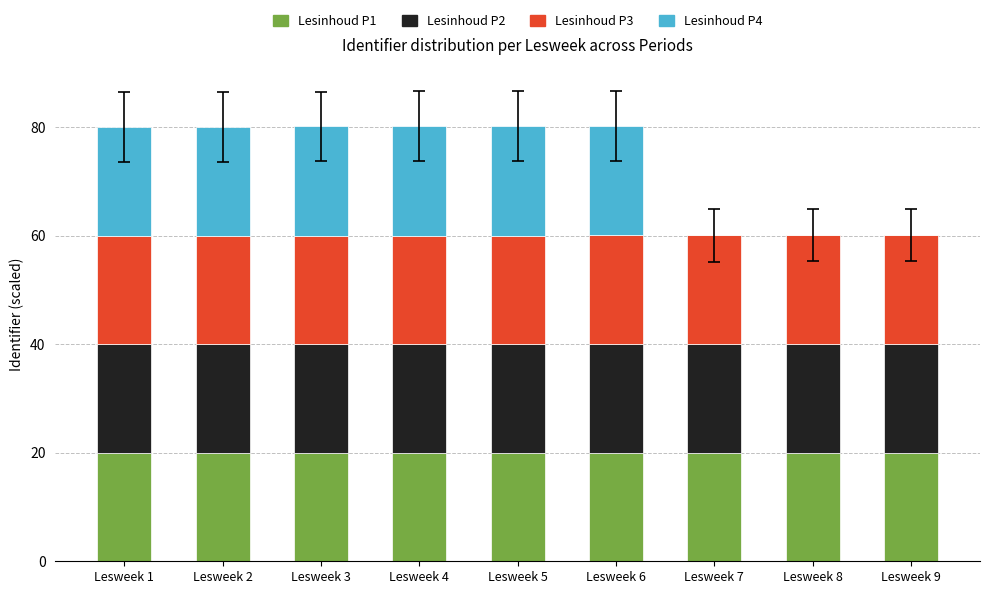

The value of Lesinhoud P1 at Lesweek 6 is 27.4. True or false?

False